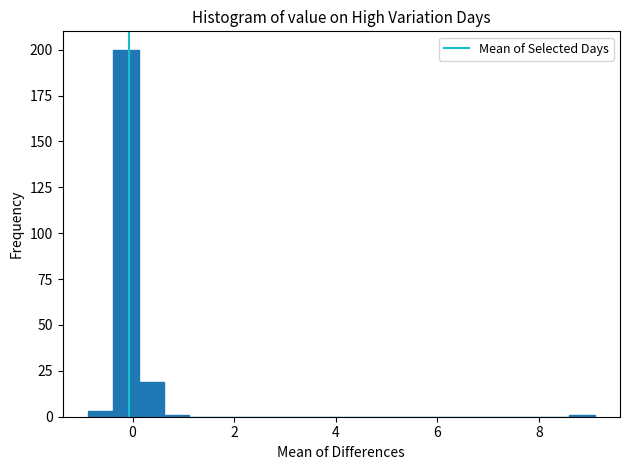

Read against the x-axis, roughly where is the centre of the tallest bar?

-0.2